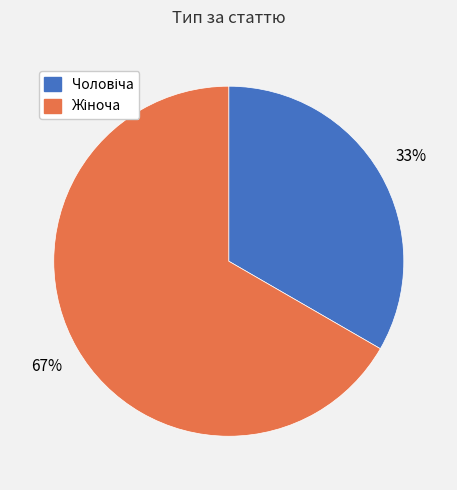

Does any single category account for the majority?

Yes